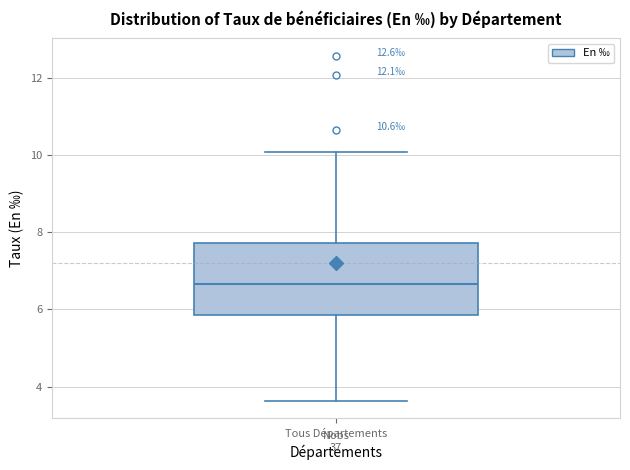

Transcribe this box plot: give where the median line is, the range the box spans, and where the two whiskers end, as read against the y-axis. The values are not printed on the chart, so give them approximately, as read against the axis.

median 6.6, box 5.8 to 7.8, whiskers 3.6 to 10.0